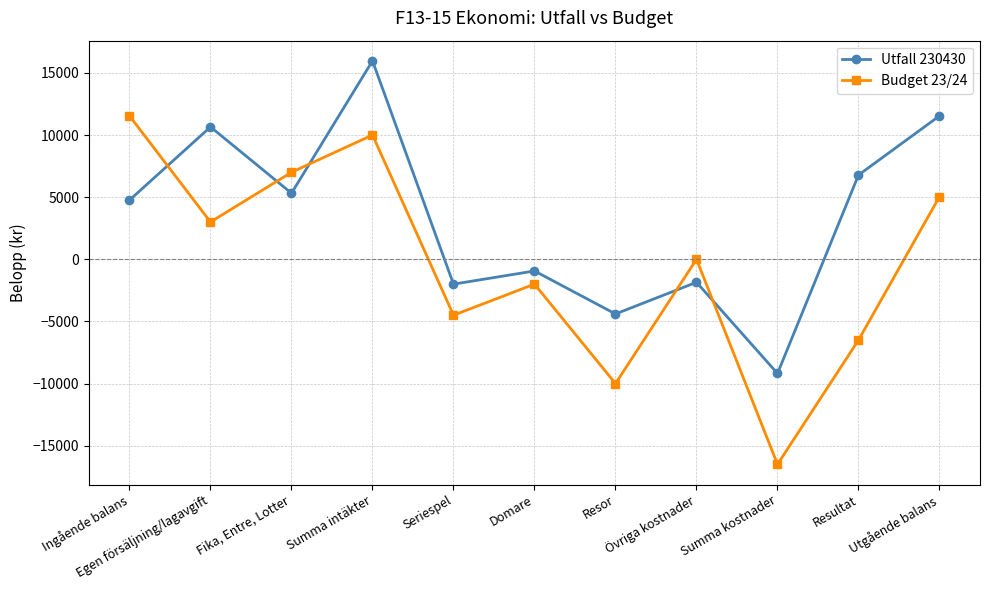

Is it true that Utfall 230430 equals -2478 at Resor?

False